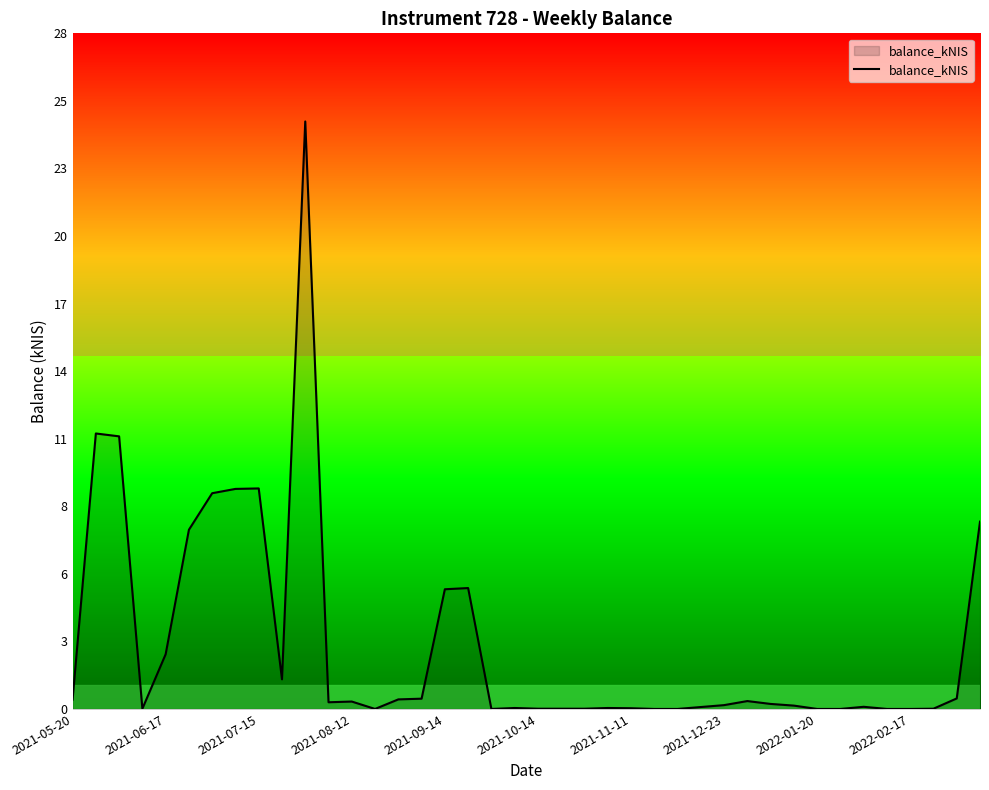

True or false: there are more than 2 points higher than both neighbors.

True